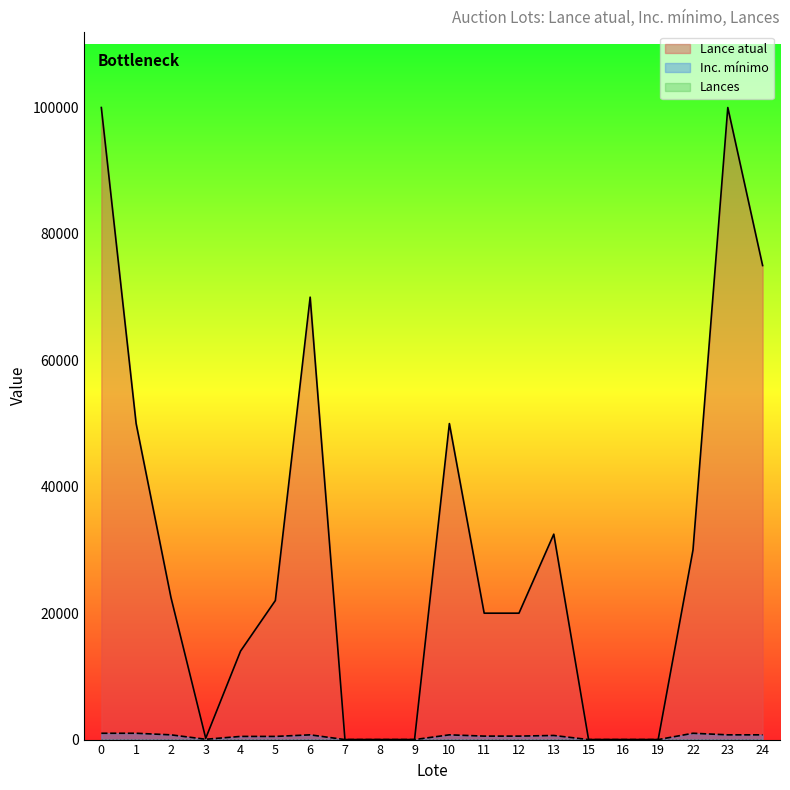

How many values in the Lance atual series are below 22000?

10